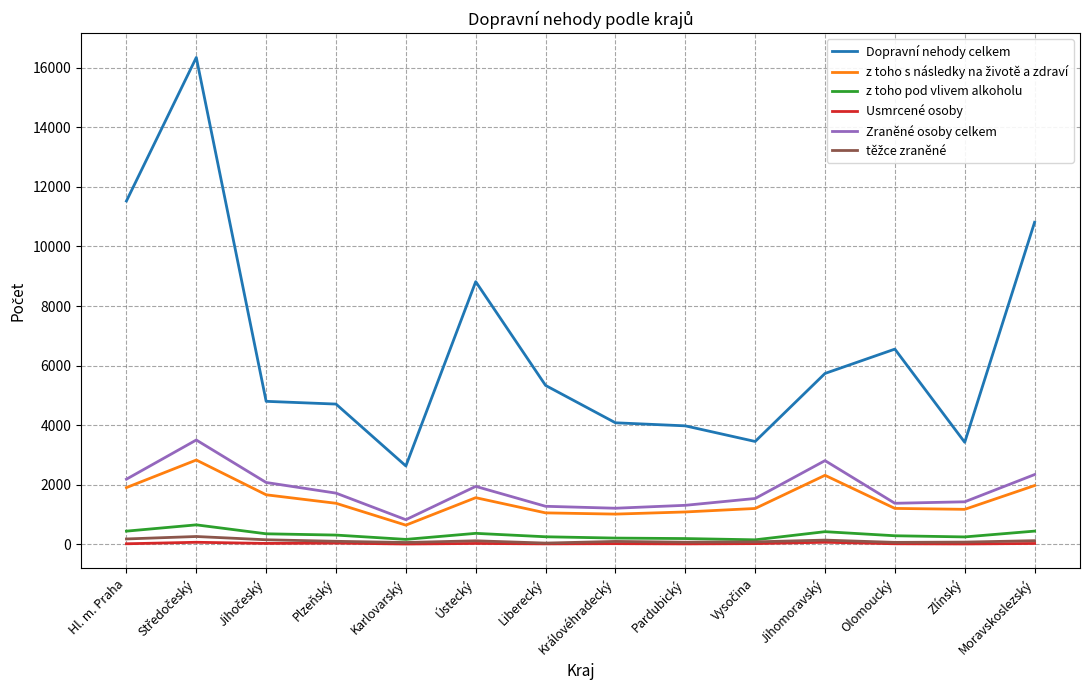

True or false: Zraněné osoby celkem and Usmrcené osoby cross at least once.

False